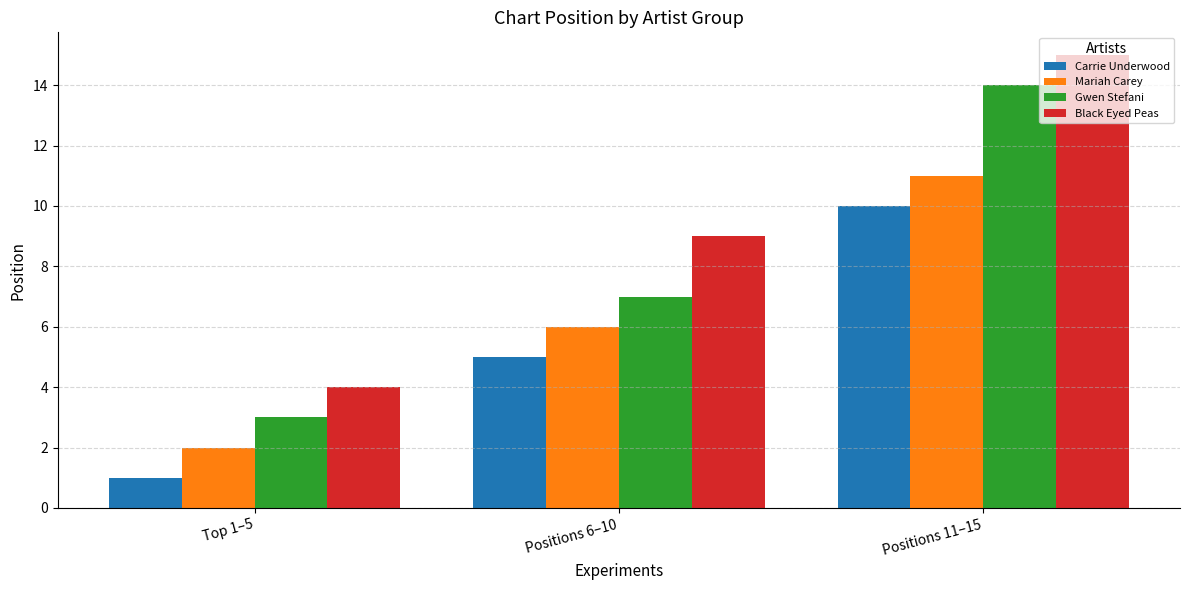

Reading left to right, list all the values displayed in this chart.

Carrie Underwood: Top 1–5=1	Positions 6–10=5	Positions 11–15=10
Mariah Carey: Top 1–5=2	Positions 6–10=6	Positions 11–15=11
Gwen Stefani: Top 1–5=3	Positions 6–10=7	Positions 11–15=14
Black Eyed Peas: Top 1–5=4	Positions 6–10=9	Positions 11–15=15